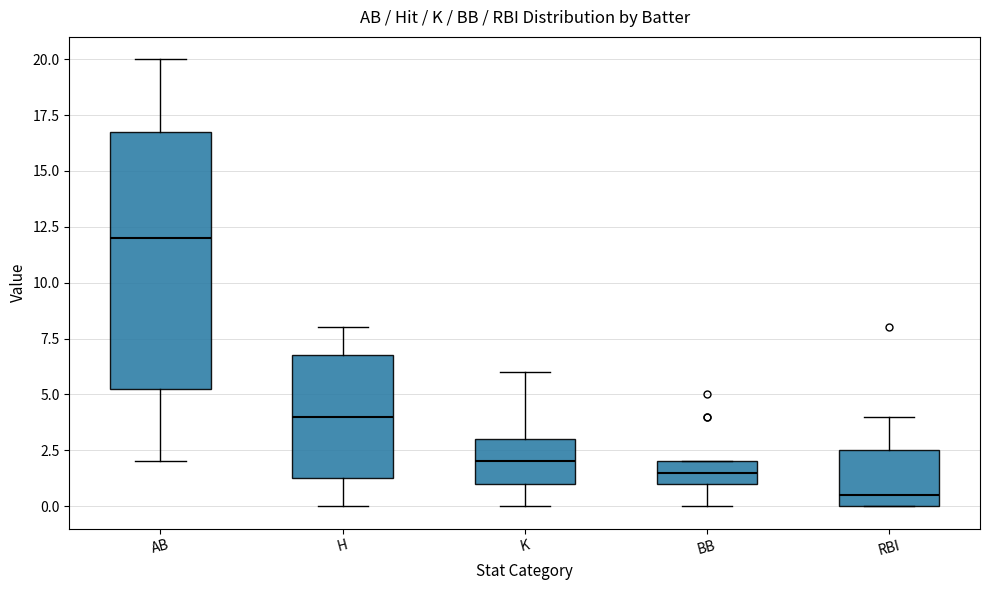

Comparing the boxes themselves (not the whiskers), which one is the tallest?

AB